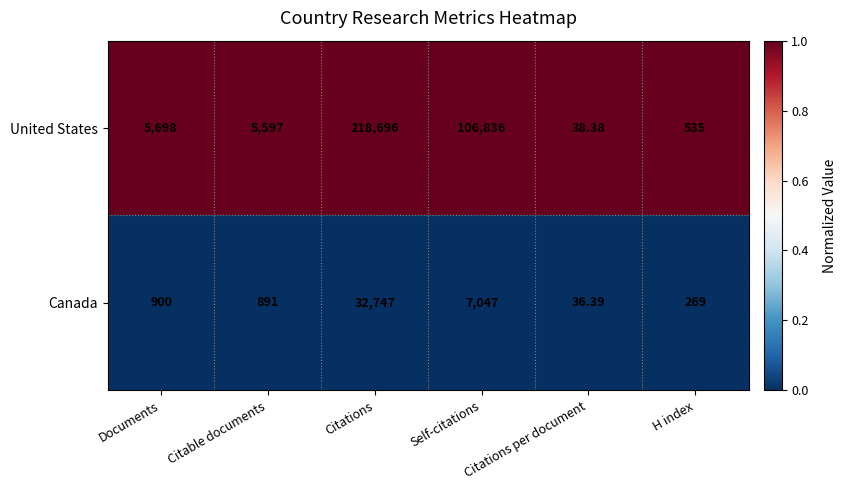

At which label is Canada closest to 16391?

Self-citations